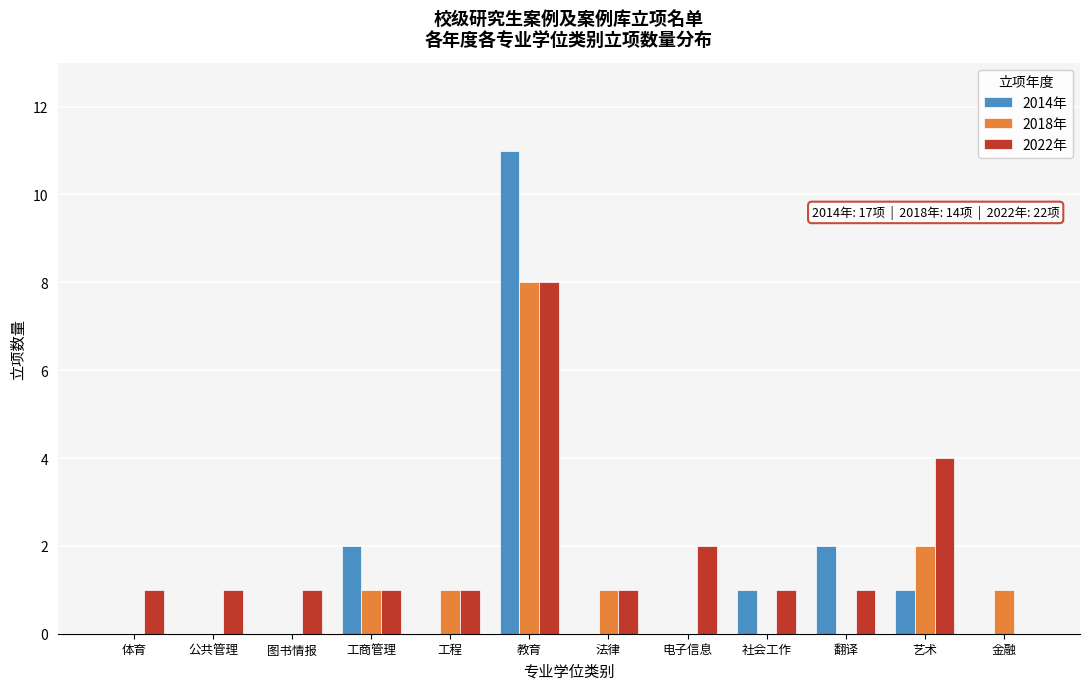

The value of 2014年 at 艺术 is 1. True or false?

True